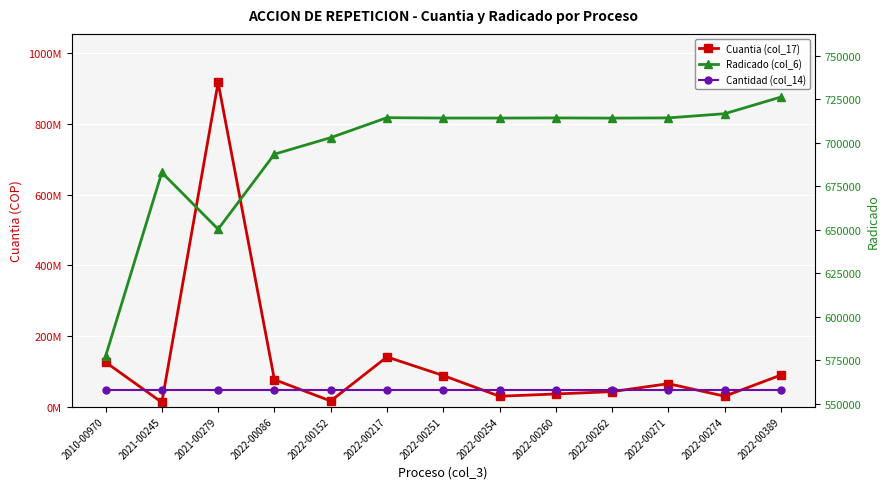

Where is Cantidad (col_14) nearest to the value 45887932?

2010-00970